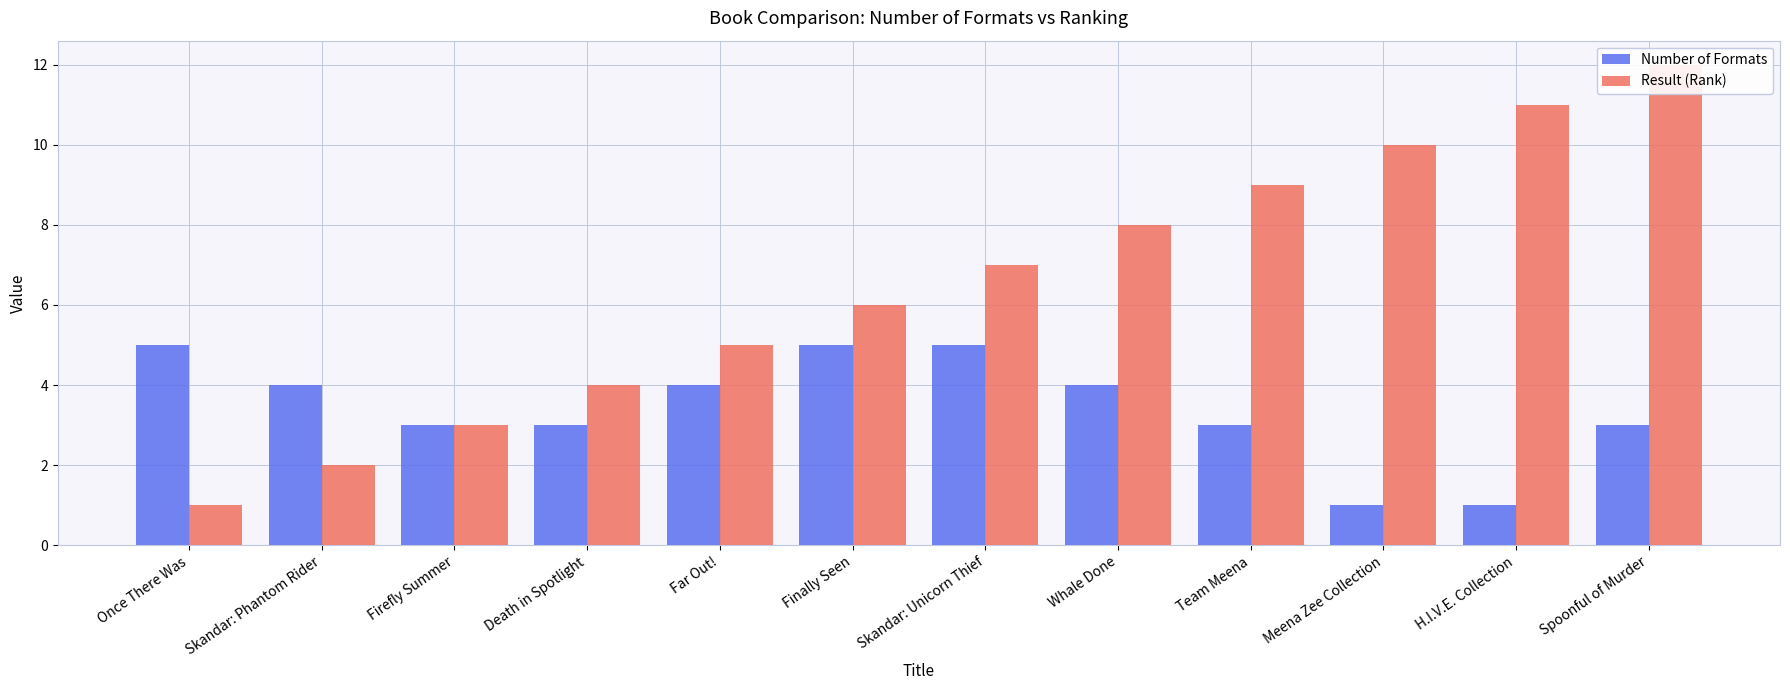

What is the smallest value displayed?

1